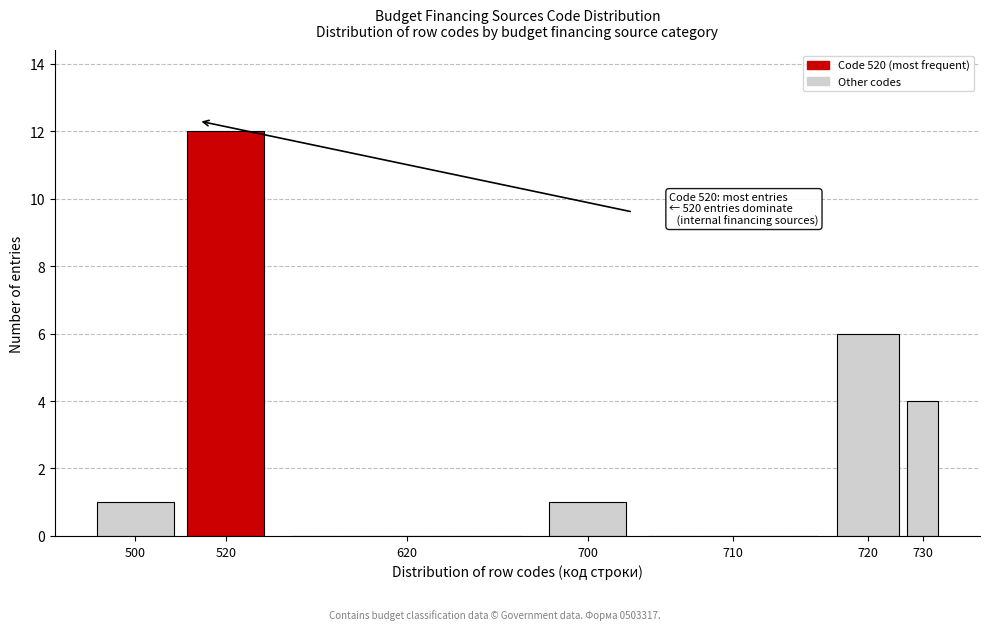

Reading left to right, transcribe all the data shown in this chart.

500=1	520=12	620=0	700=1	710=0	720=6	730=4